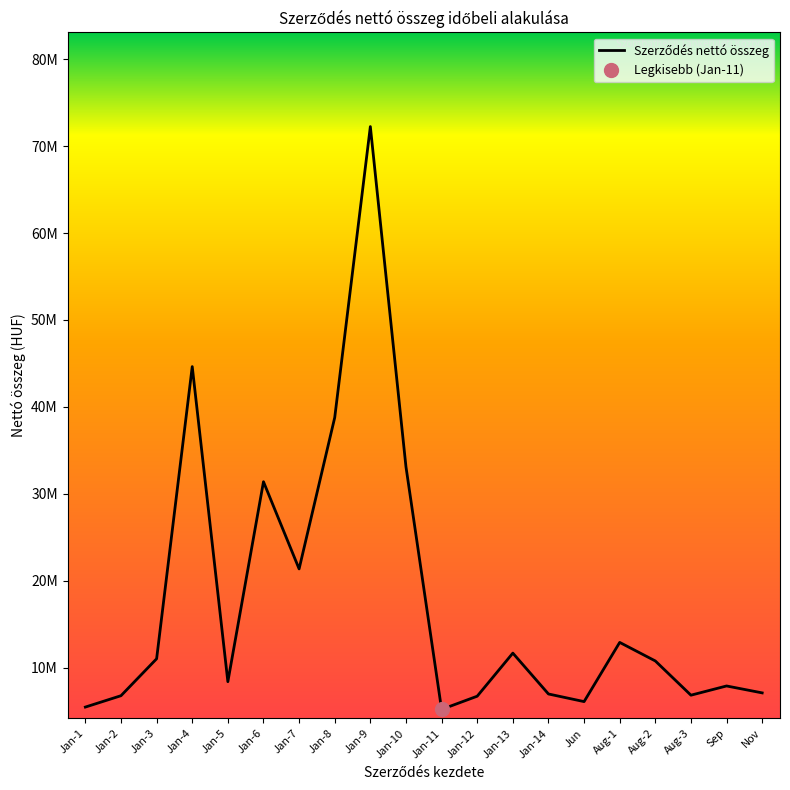

What is the minimum value shown in the chart?

5184843